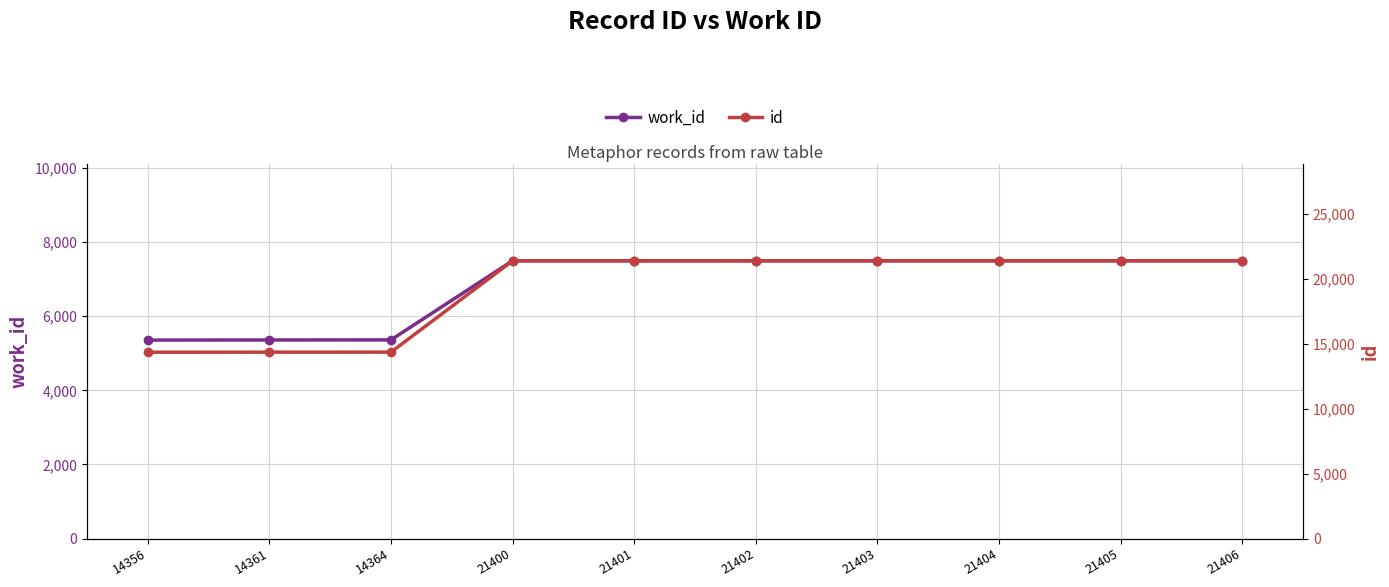

Where does the id series first go above 21402?

21403